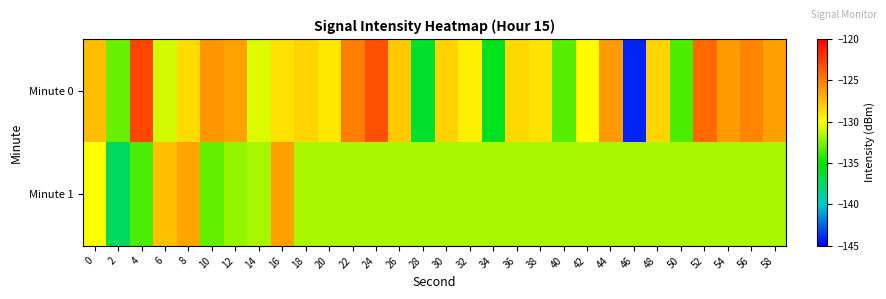

Which series changed the most between 38 and 48?

row_0